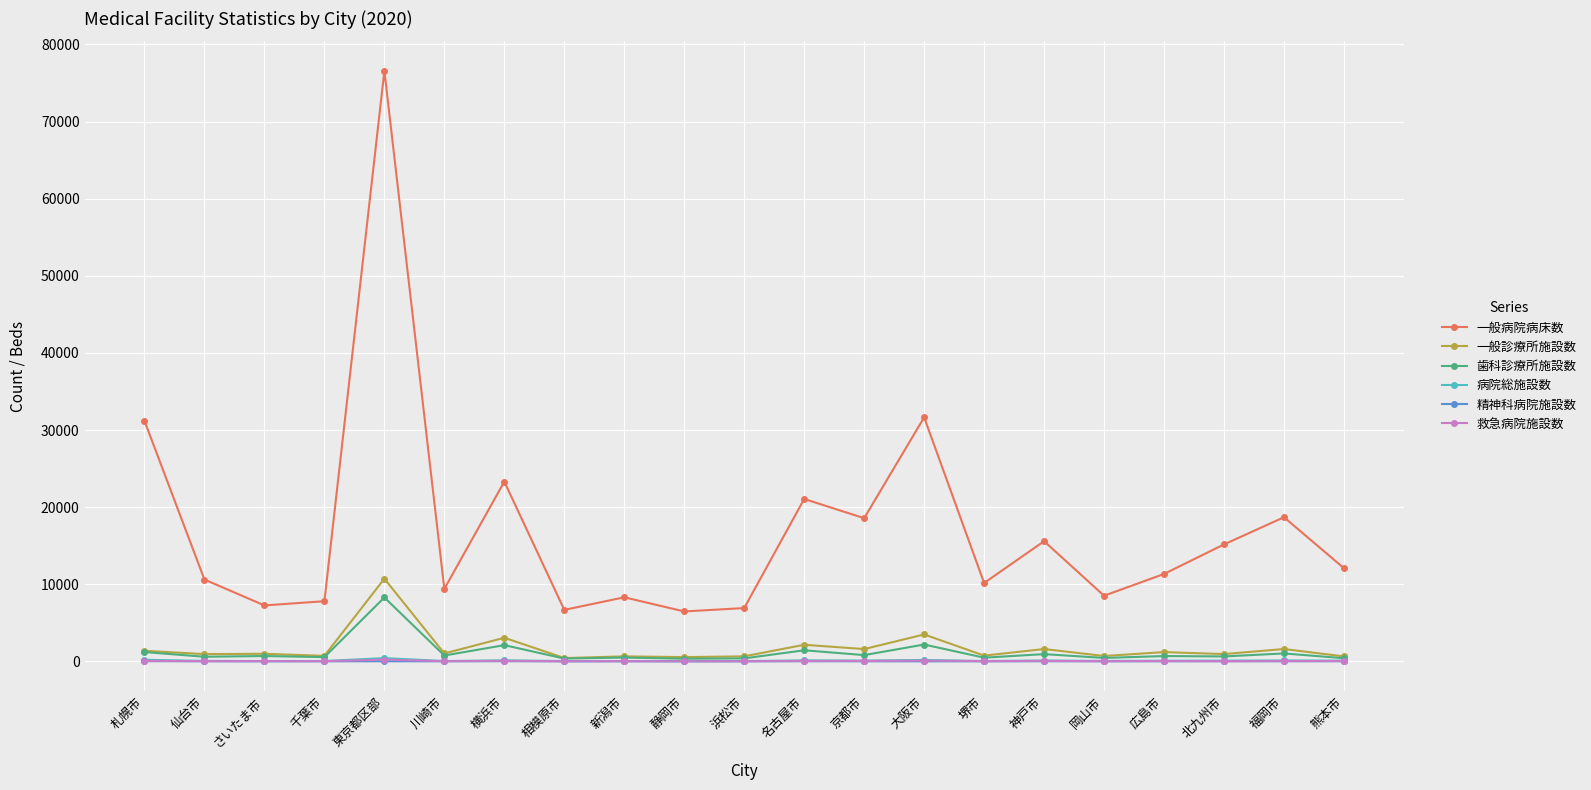

Is the value of 一般診療所施設数 at 横浜市 greater than the value of 精神科病院施設数 at 横浜市?

Yes